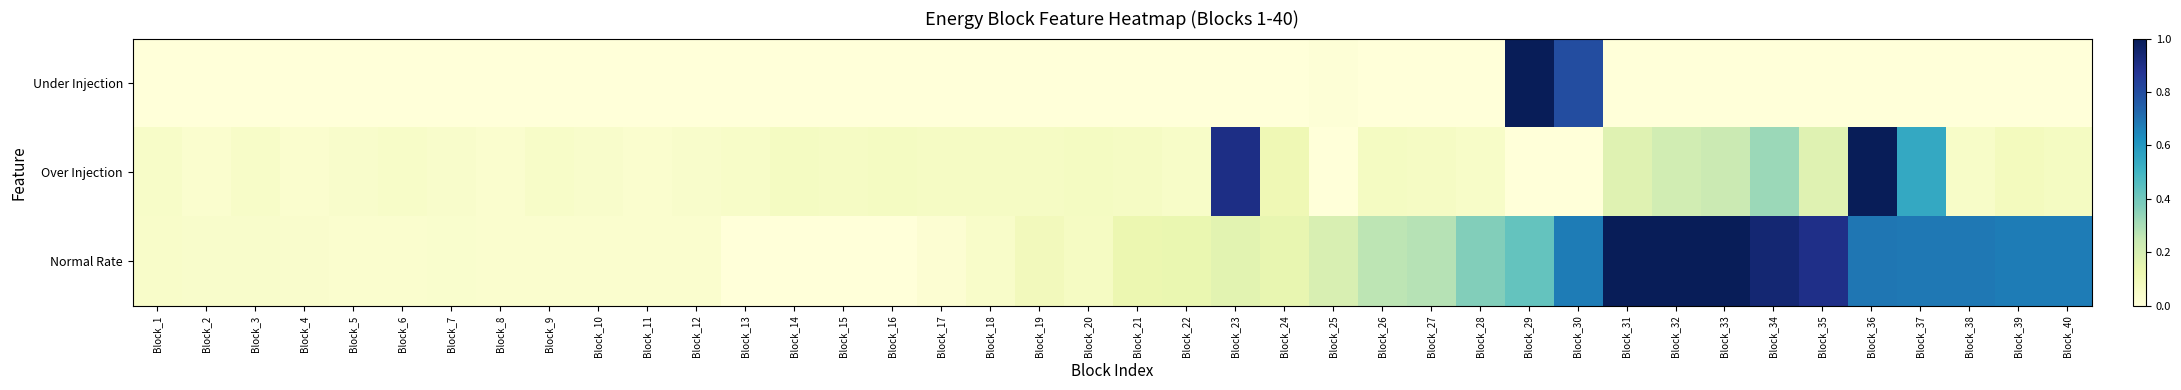

Reading right to left, transcribe all the data shown in this chart.

Under Injection: Block_40=0.0	Block_39=0.0	Block_38=0.0	Block_37=0.0	Block_36=0.0	Block_35=0.0	Block_34=0.0	Block_33=0.0	Block_32=0.0	Block_31=0.0	Block_30=0.8	Block_29=1.0	Block_28=0.0	Block_27=0.0	Block_26=0.0	Block_25=0.0	Block_24=0.0	Block_23=0.0	Block_22=0.0	Block_21=0.0	Block_20=0.0	Block_19=0.0	Block_18=0.0	Block_17=0.0	Block_16=0.0	Block_15=0.0	Block_14=0.0	Block_13=0.0	Block_12=0.0	Block_11=0.0	Block_10=0.0	Block_9=0.0	Block_8=0.0	Block_7=0.0	Block_6=0.0	Block_5=0.0	Block_4=0.0	Block_3=0.0	Block_2=0.0	Block_1=0.0
Over Injection: Block_40=0.1	Block_39=0.1	Block_38=0.1	Block_37=0.5	Block_36=1.0	Block_35=0.2	Block_34=0.3	Block_33=0.2	Block_32=0.2	Block_31=0.2	Block_30=0.0	Block_29=0.0	Block_28=0.1	Block_27=0.1	Block_26=0.1	Block_25=0.0	Block_24=0.1	Block_23=0.9	Block_22=0.1	Block_21=0.1	Block_20=0.1	Block_19=0.1	Block_18=0.1	Block_17=0.1	Block_16=0.1	Block_15=0.1	Block_14=0.1	Block_13=0.1	Block_12=0.0	Block_11=0.0	Block_10=0.0	Block_9=0.1	Block_8=0.0	Block_7=0.0	Block_6=0.1	Block_5=0.0	Block_4=0.0	Block_3=0.1	Block_2=0.0	Block_1=0.1
Normal Rate: Block_40=0.7	Block_39=0.7	Block_38=0.7	Block_37=0.7	Block_36=0.7	Block_35=0.9	Block_34=0.9	Block_33=1.0	Block_32=1.0	Block_31=1.0	Block_30=0.7	Block_29=0.4	Block_28=0.4	Block_27=0.3	Block_26=0.3	Block_25=0.2	Block_24=0.1	Block_23=0.2	Block_22=0.1	Block_21=0.1	Block_20=0.1	Block_19=0.1	Block_18=0.0	Block_17=0.0	Block_16=0.0	Block_15=0.0	Block_14=0.0	Block_13=0.0	Block_12=0.0	Block_11=0.0	Block_10=0.0	Block_9=0.0	Block_8=0.0	Block_7=0.0	Block_6=0.0	Block_5=0.0	Block_4=0.0	Block_3=0.0	Block_2=0.0	Block_1=0.0